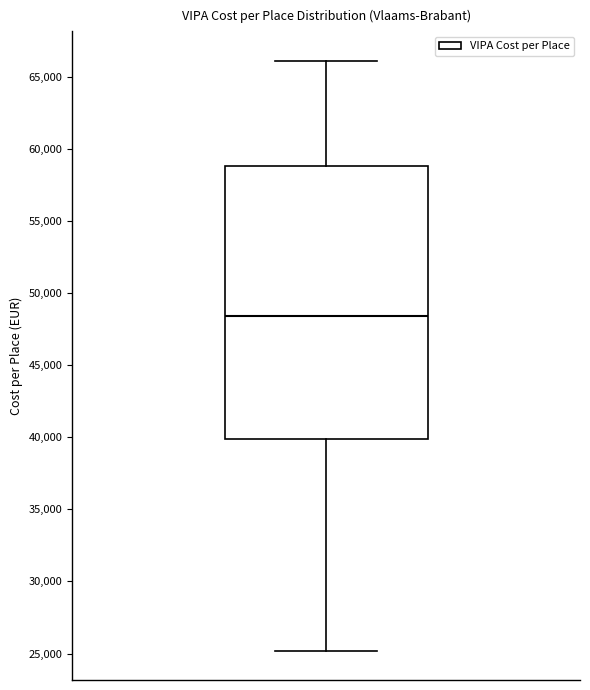

Where does the upper whisker of the box end on the y-axis? The values are not printed on the chart, so give them approximately, as read against the axis.

66000